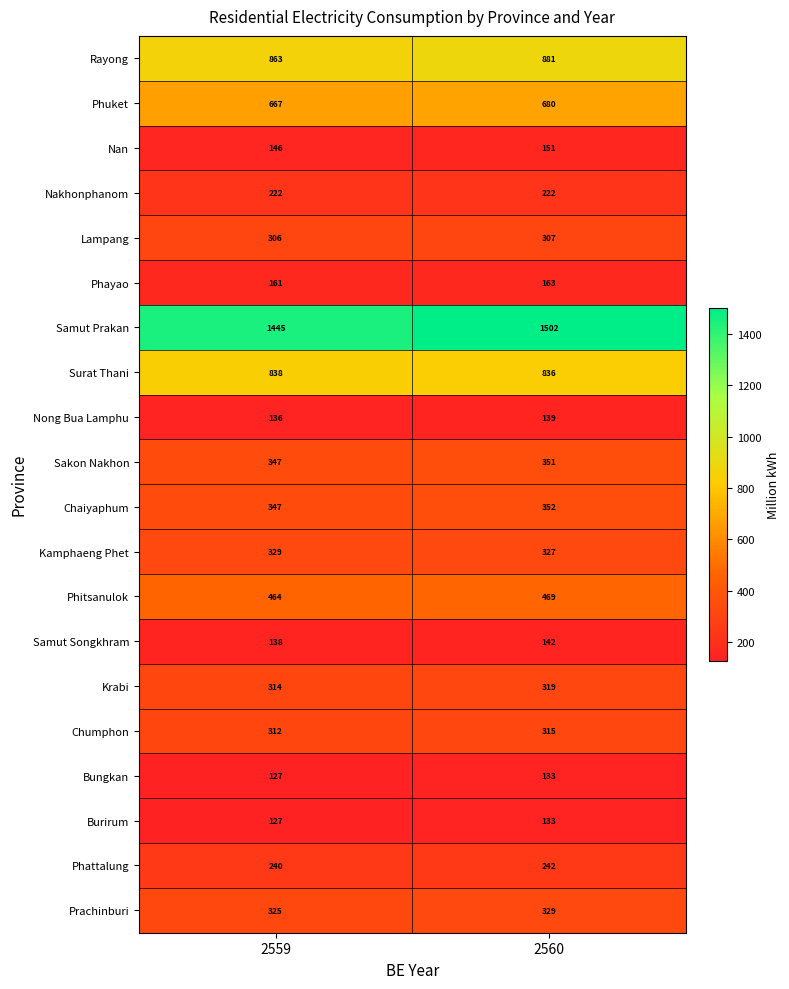

Between 2559 and 2560, which series saw the biggest shift?

Samut Prakan